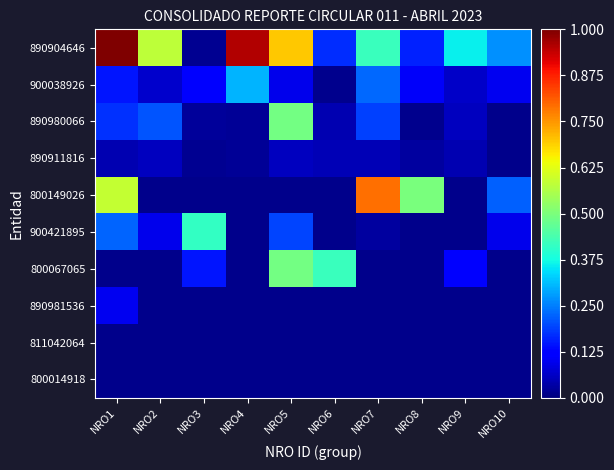

Which series has the largest total across all categories?

890904646